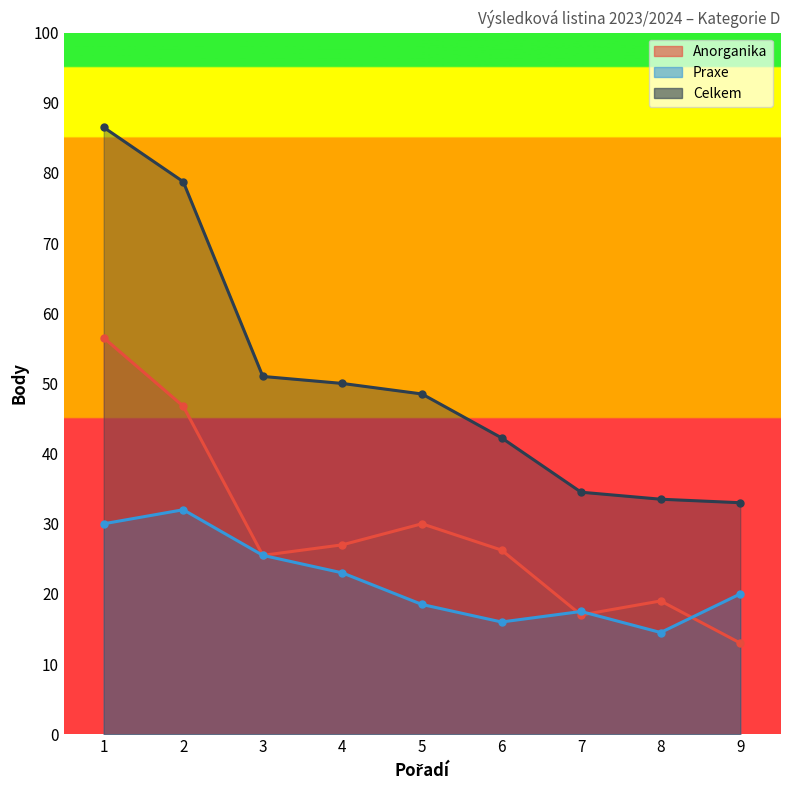

What is the value of the Praxe point at the 5th from the left?

18.5